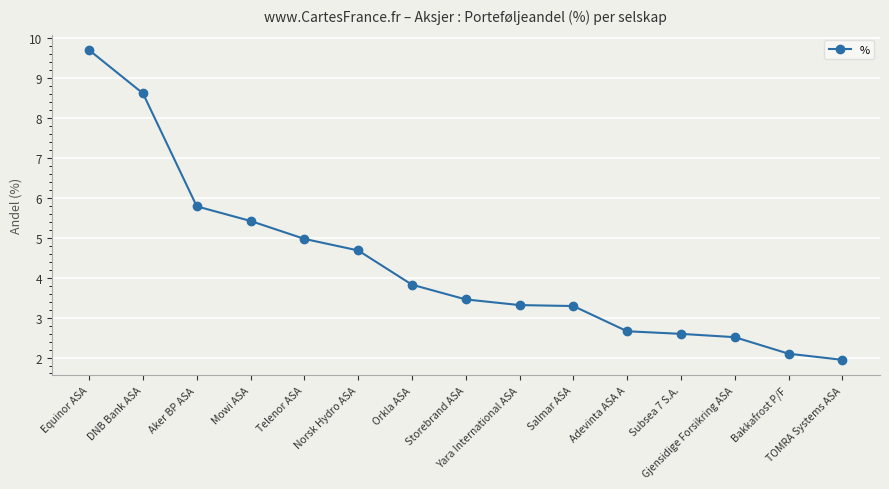

What is the sum of all values?

64.9